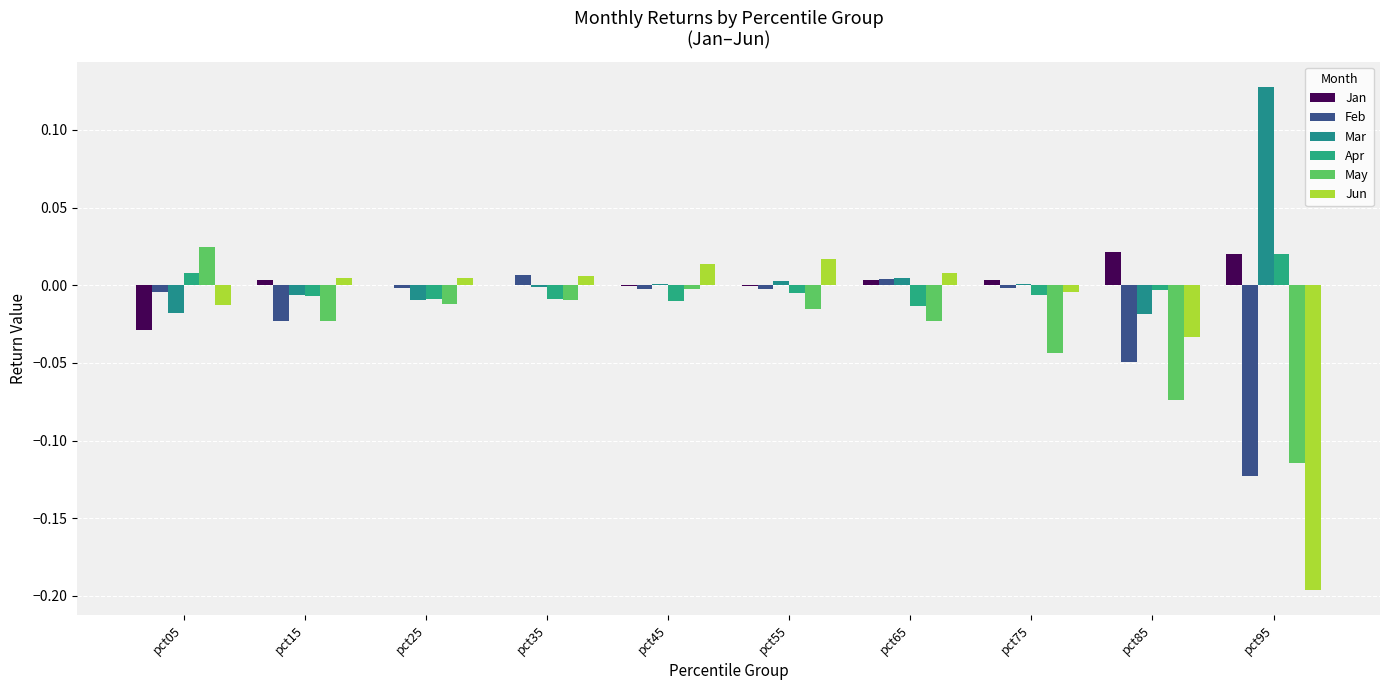

Does the chart contain stacked bars?

No